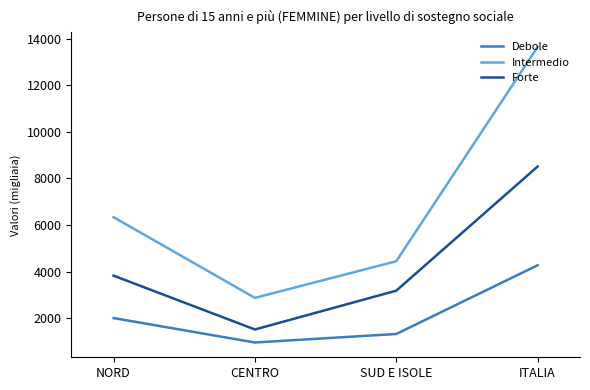

What is the average value of the Debole series?

2135